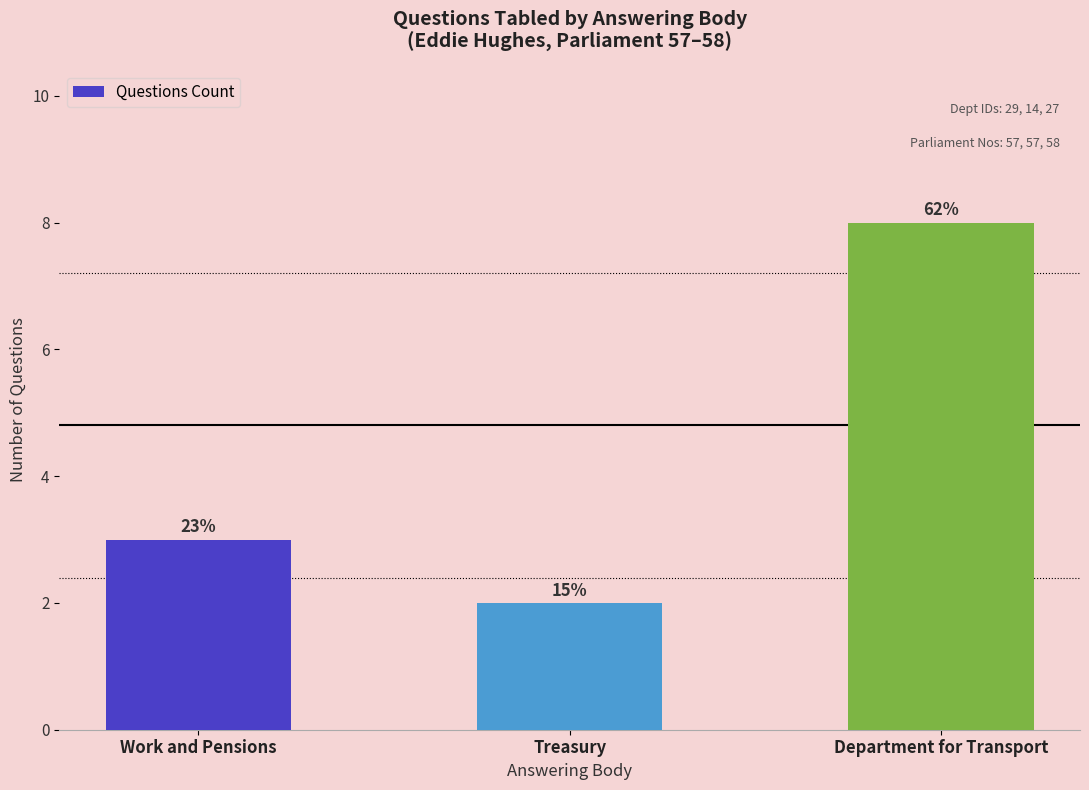

What is the smallest value displayed?

2